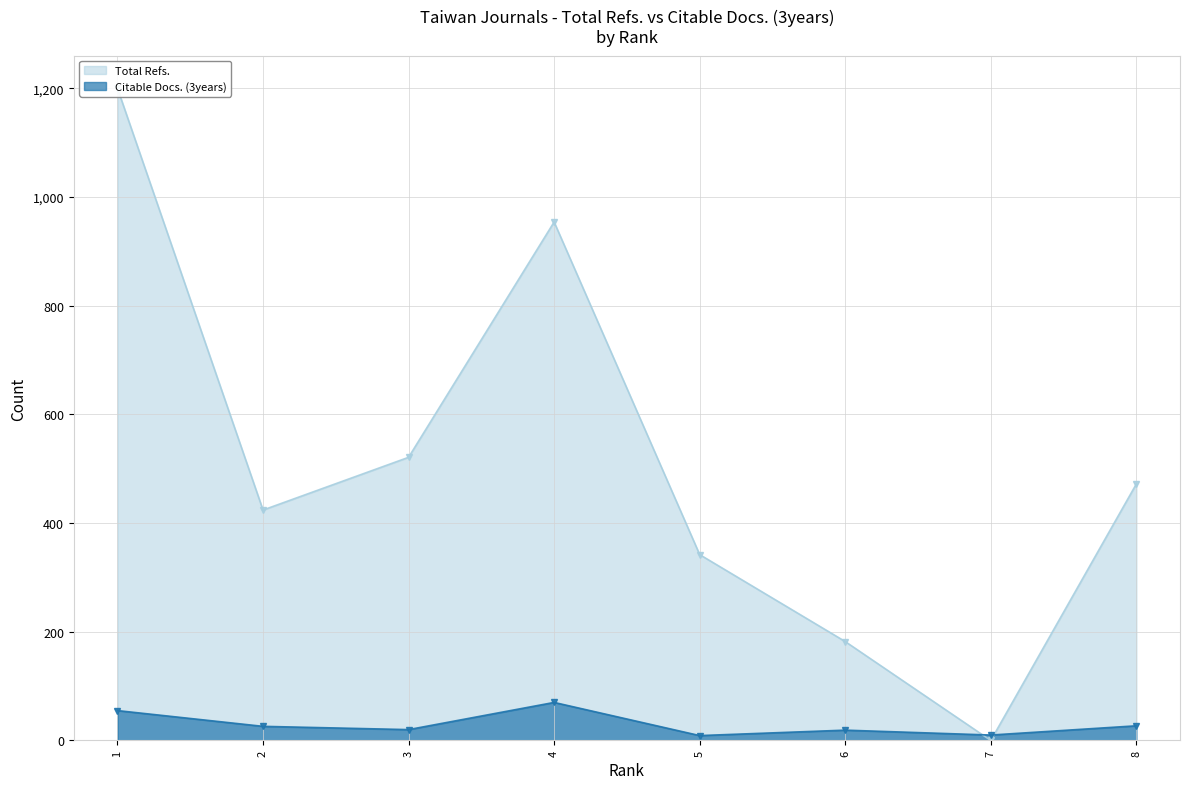

Where does the Total Refs. series first go above 472?

1